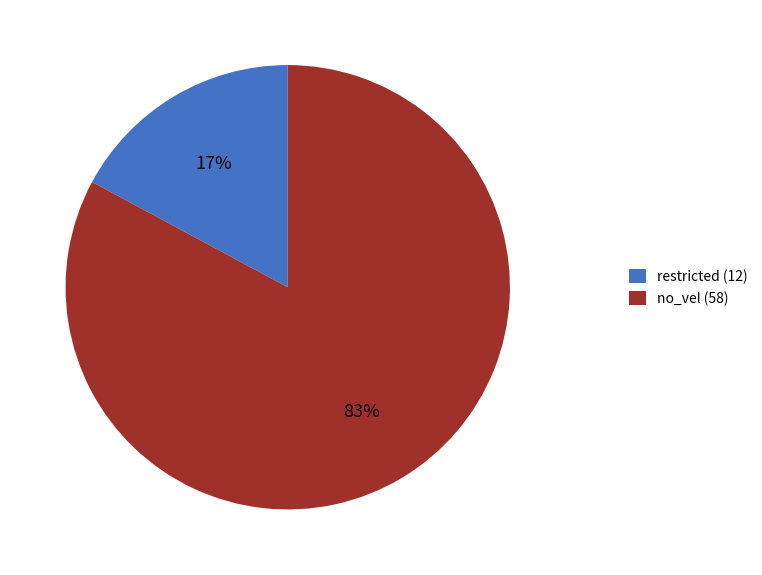

Which category accounts for the majority?

no_vel (58)